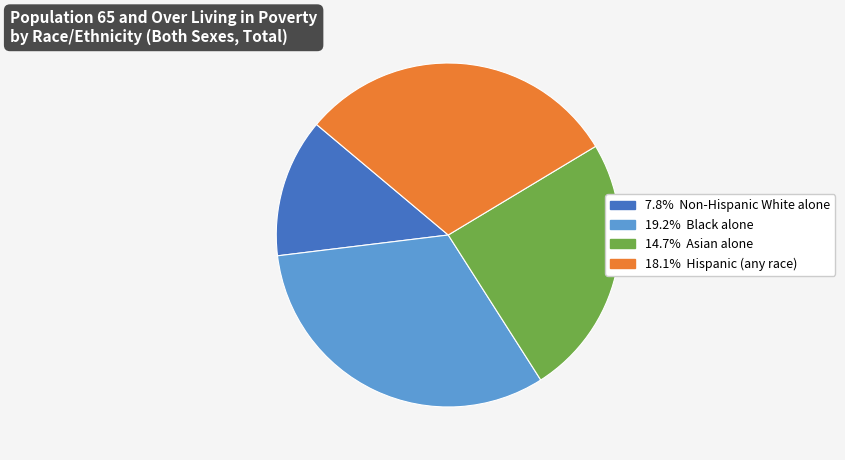

Does any single category account for the majority?

No